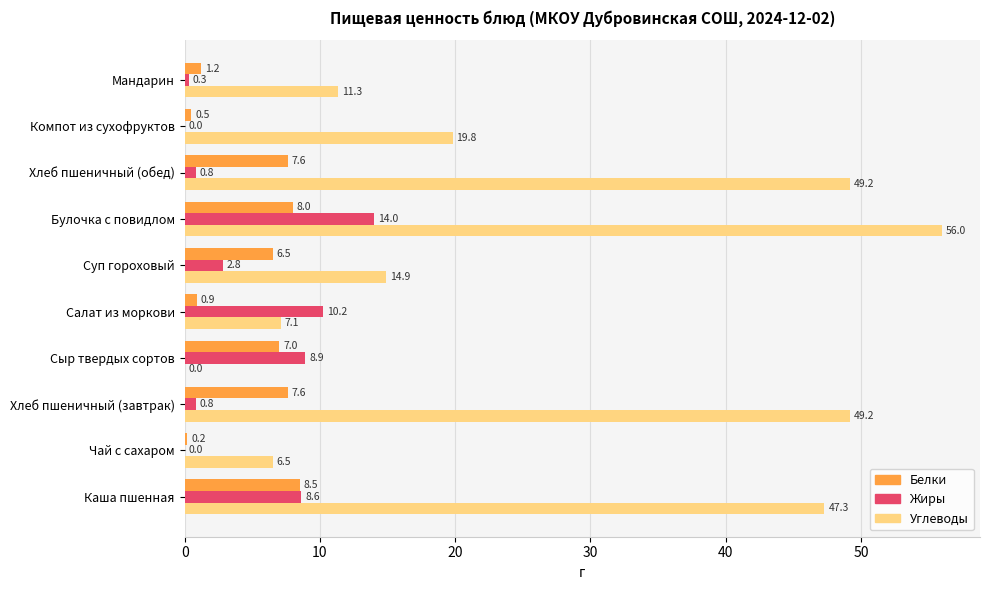

What is the sum of the Углеводы values at Чай с сахаром and Сыр твердых сортов?

6.5